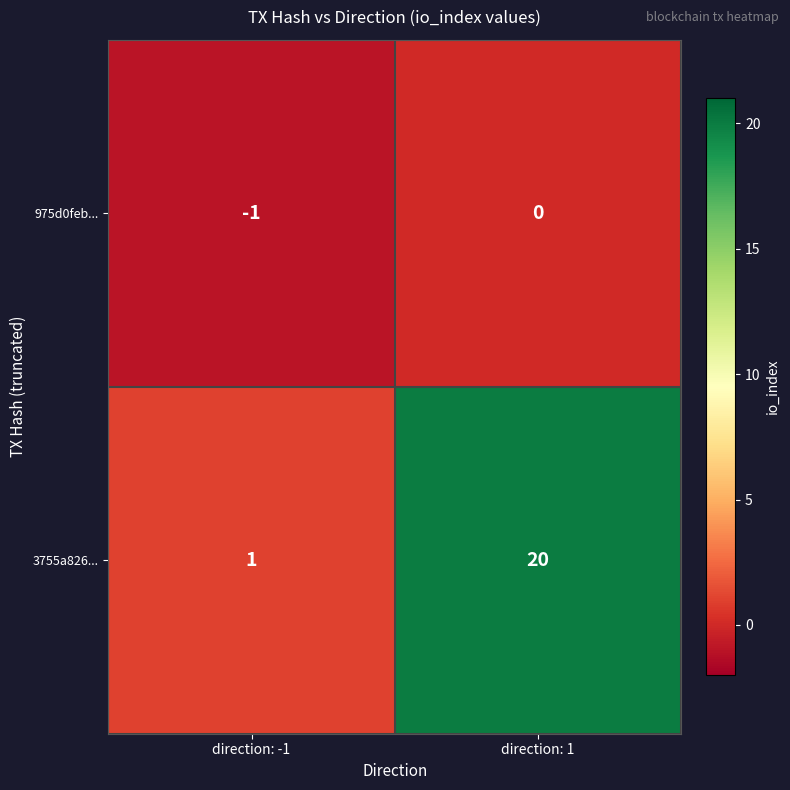

Which series has the widest spread of values?

3755a826...